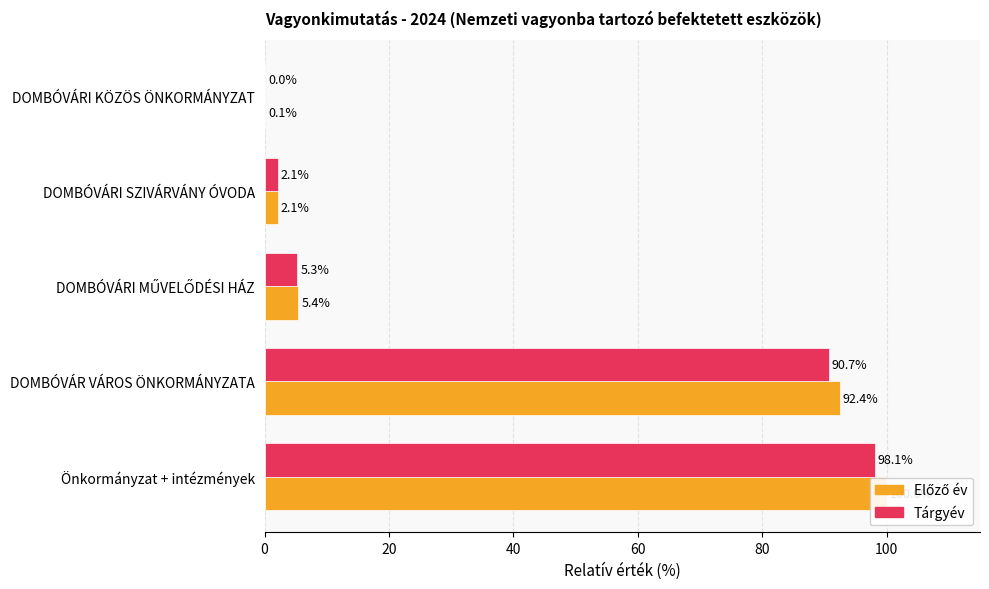

What is the difference between the highest and lowest values at Önkormányzat + intézmények?

1.9